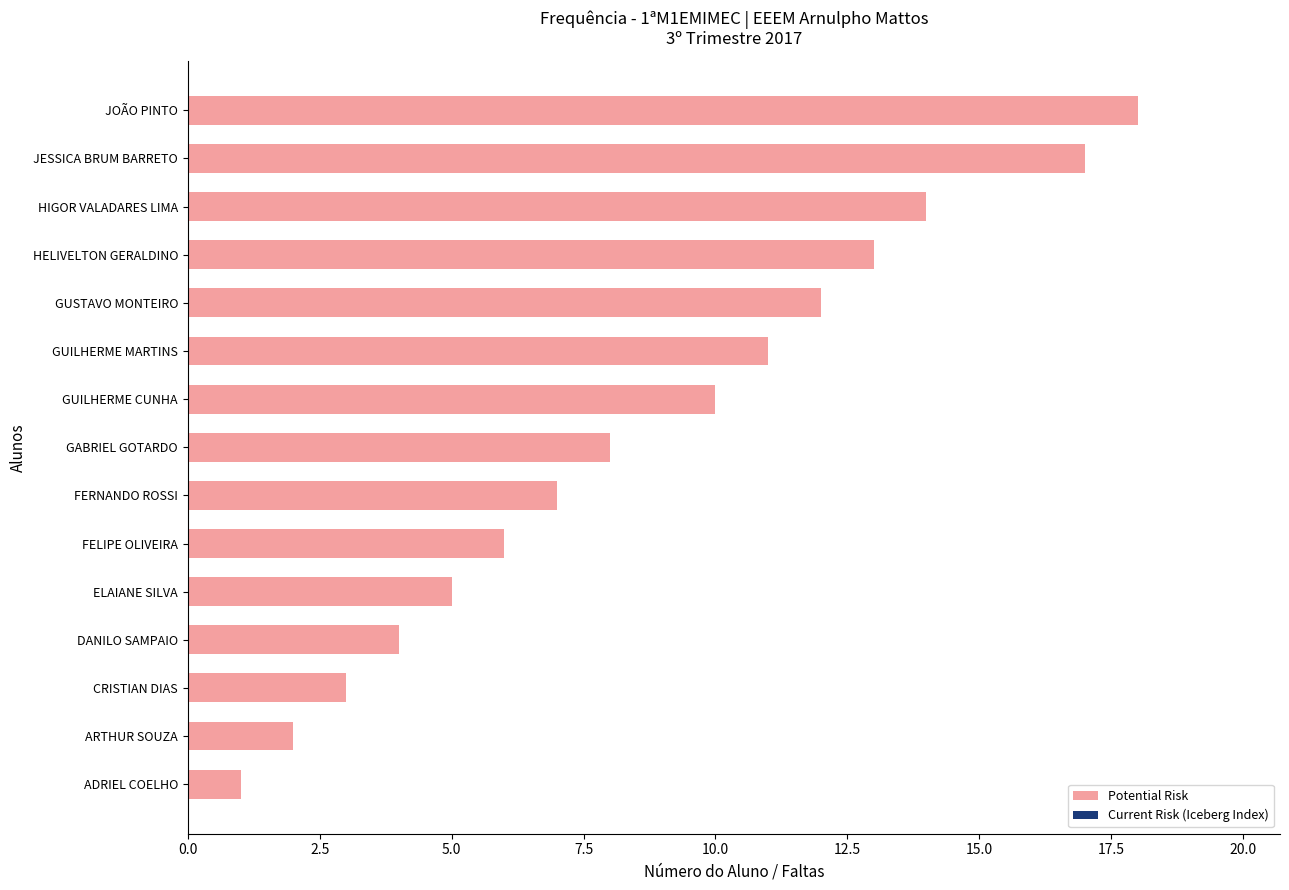

How many bars are there in total?

15